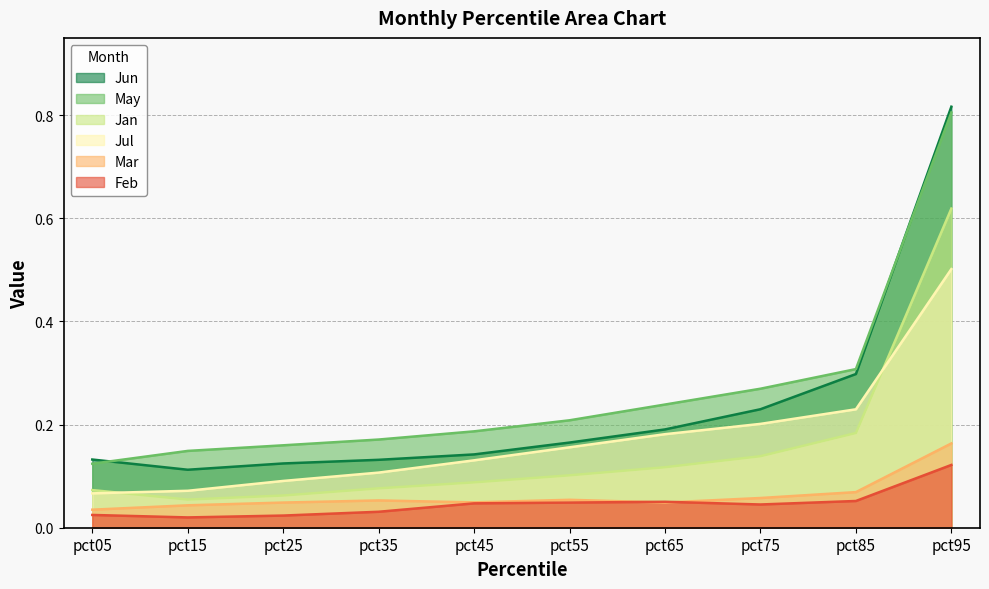

What is the difference between the maximum and minimum values in the Feb series?

0.1